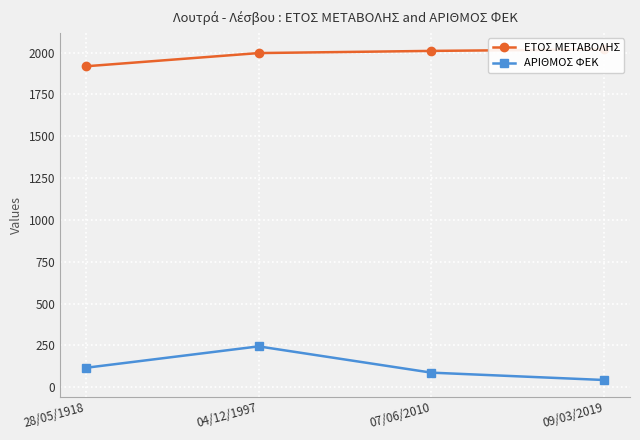

What is the highest value of the ΑΡΙΘΜΟΣ ΦΕΚ series?

244